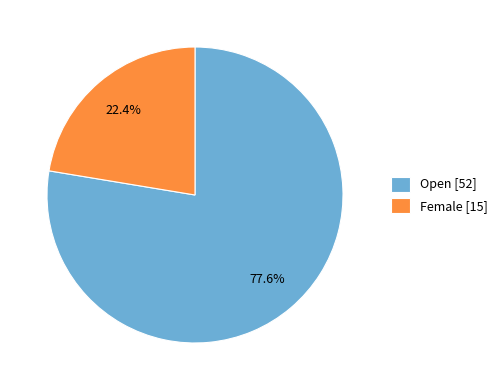

True or false: Open accounts for 66% of the total.

False